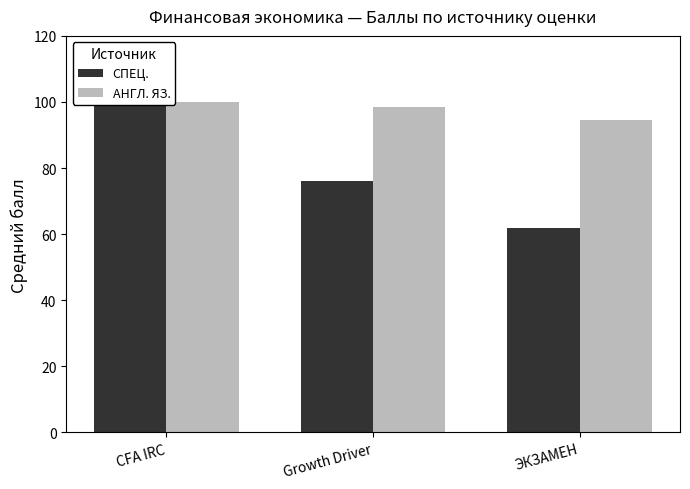

What is the sum of all АНГЛ. ЯЗ. values?

292.8